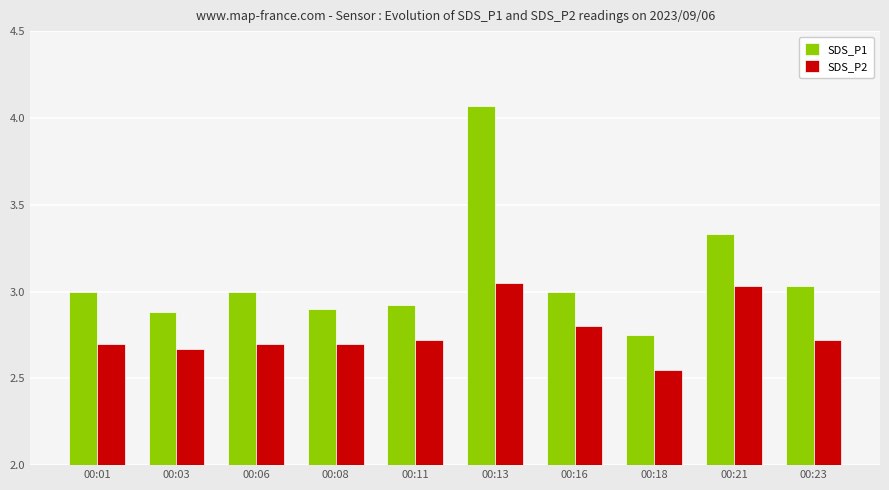

Are the bars horizontal?

No